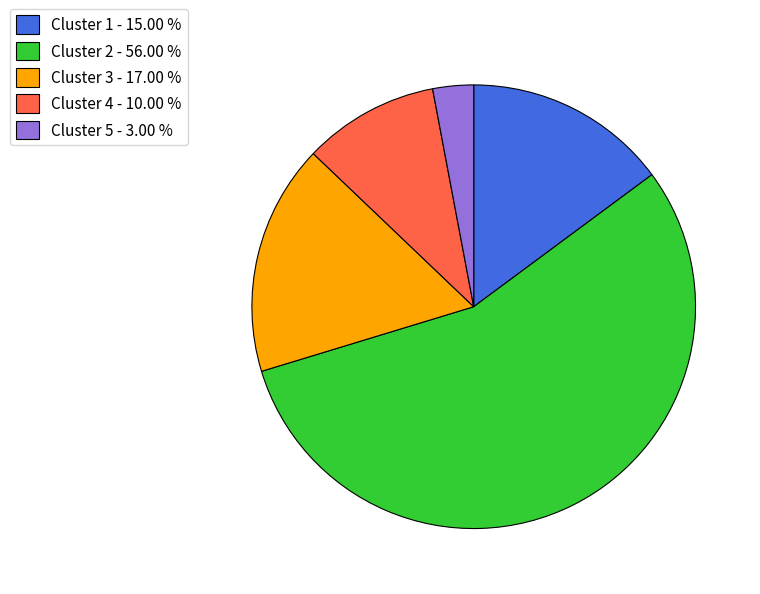

Between Cluster 1 - 15.00 % and Cluster 5 - 3.00 %, which is larger?

Cluster 1 - 15.00 %